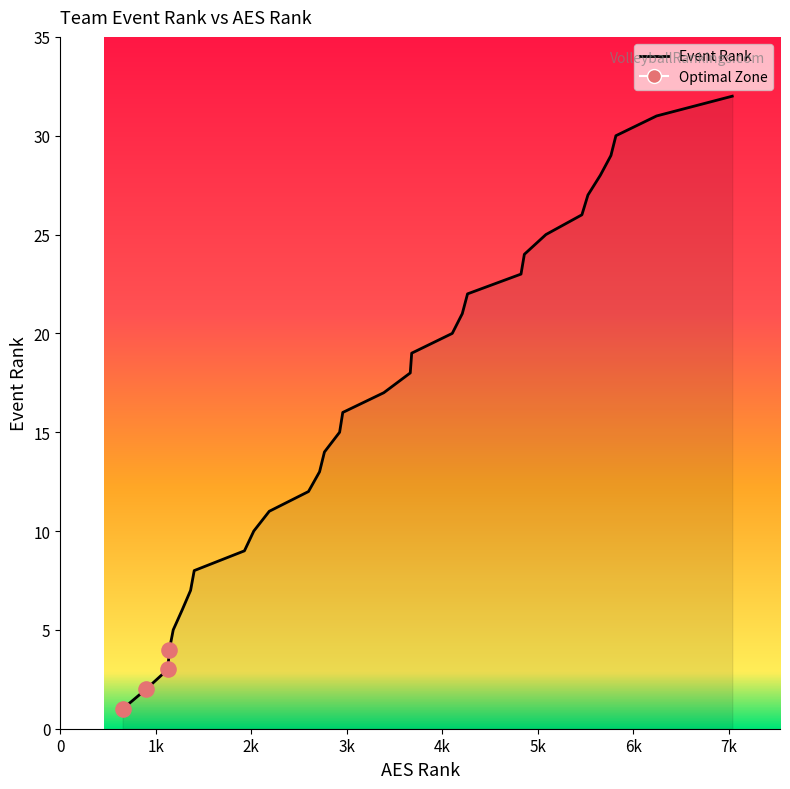

What is the greatest value displayed?

32